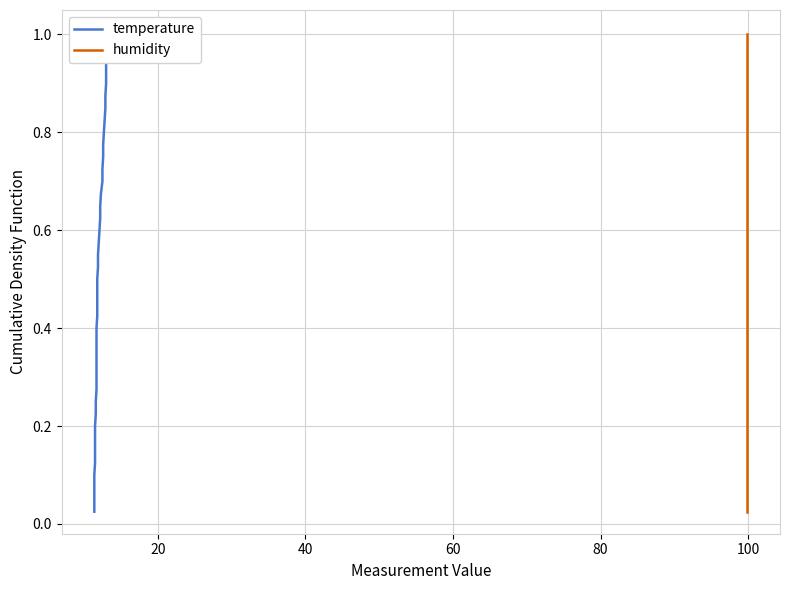

How many distinct data groups are displayed?

2